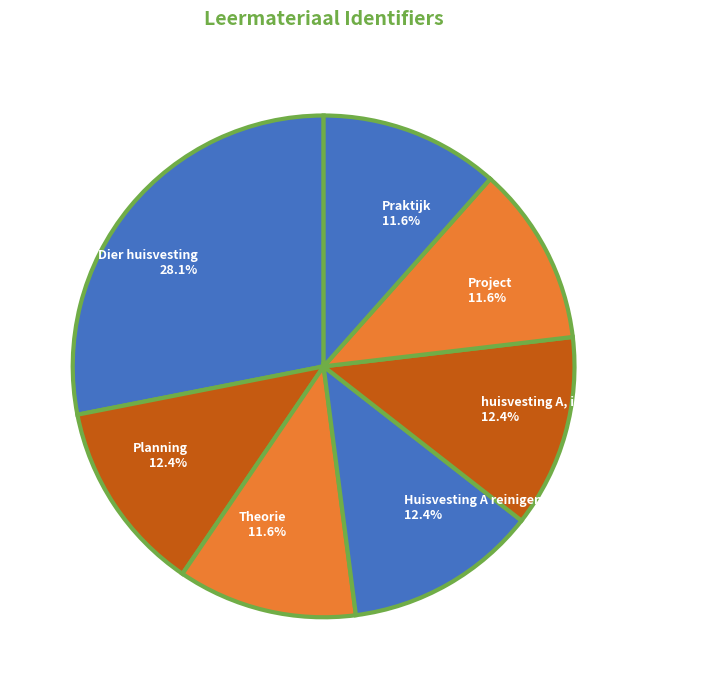

Is it true that Planning is 12% of the pie?

True